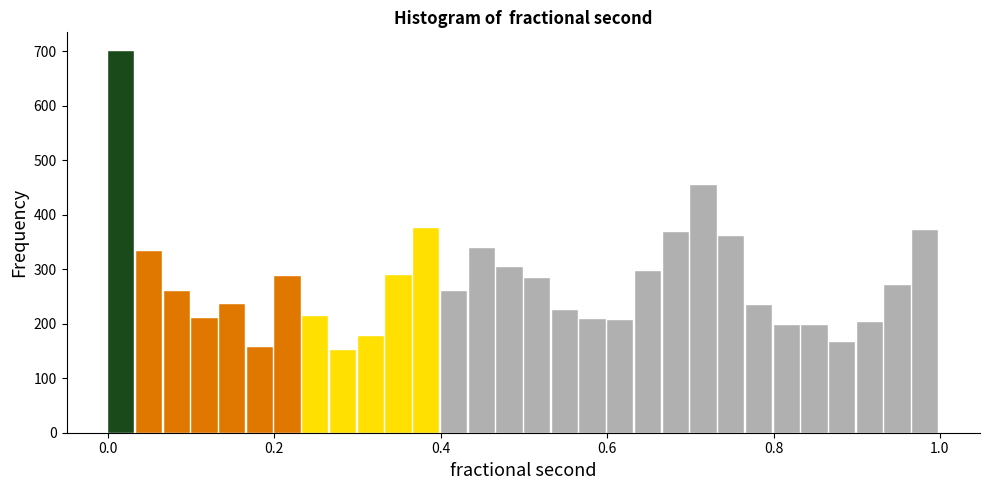

Read against the x-axis, roughly where is the centre of the tallest bar?

0.02